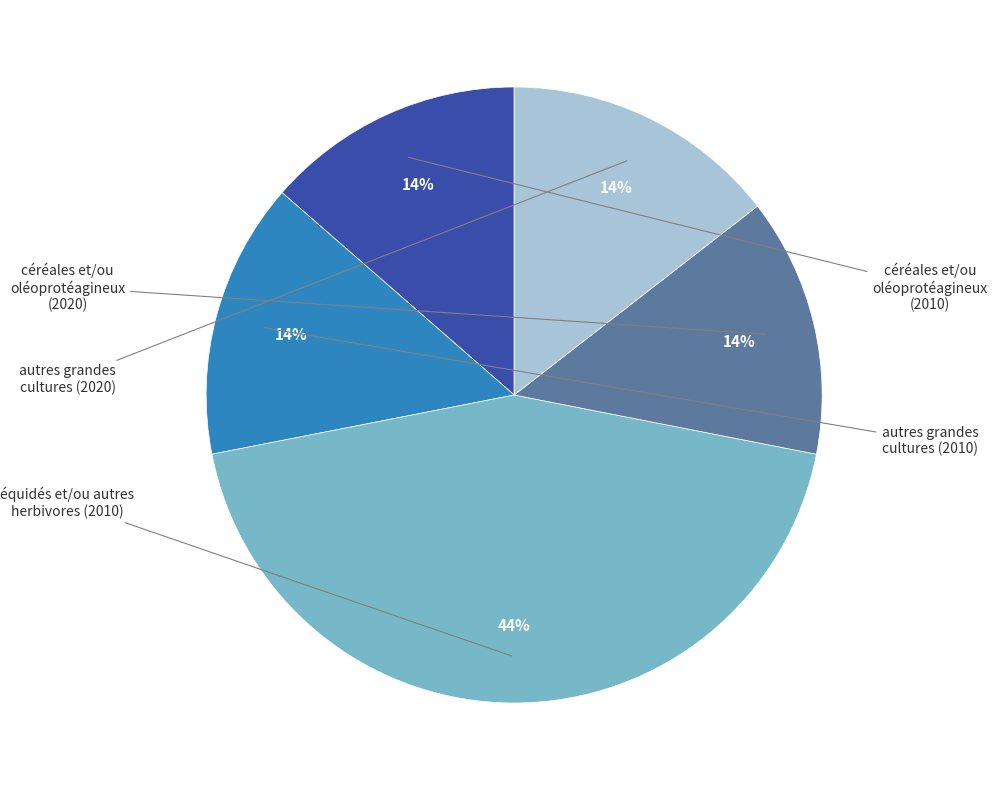

To the nearest percent, what is the difference between the largest and smallest slice percentages?

30%